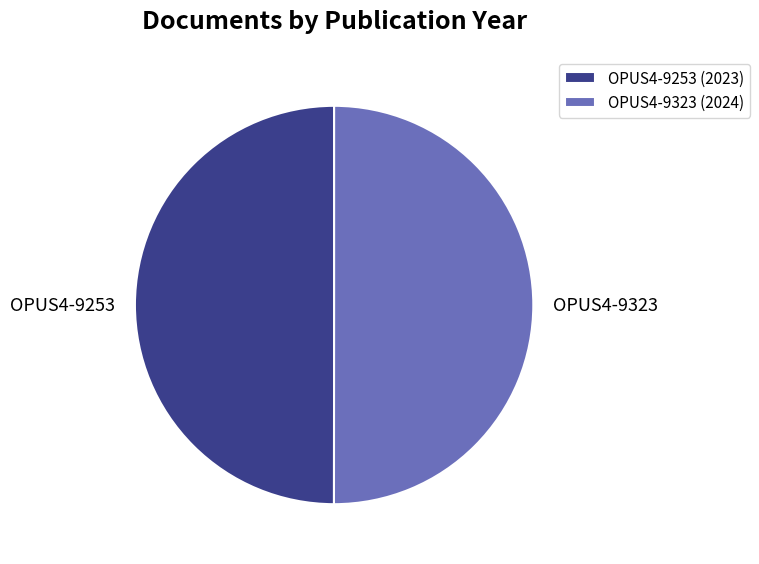

Is the sum of OPUS4-9323 and OPUS4-9253 greater than half?

Yes